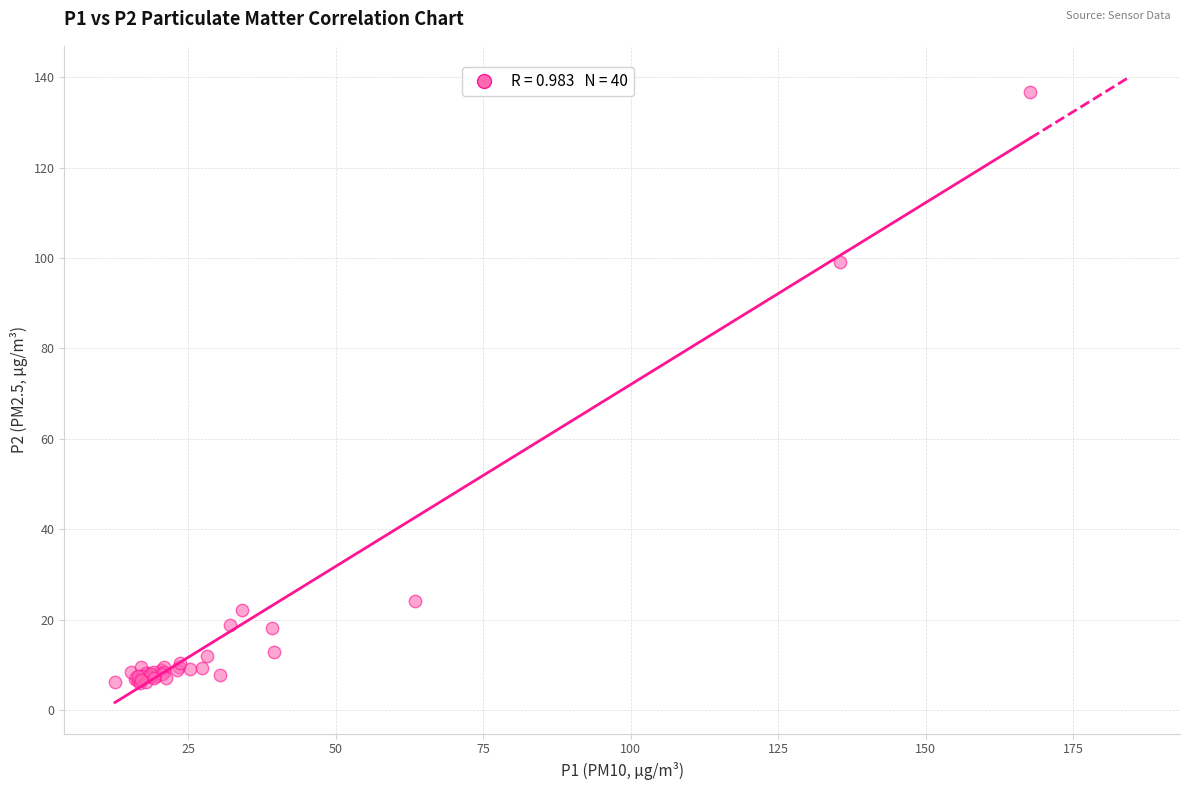

What Y value in the scatter plot is closest to 71?

99.1